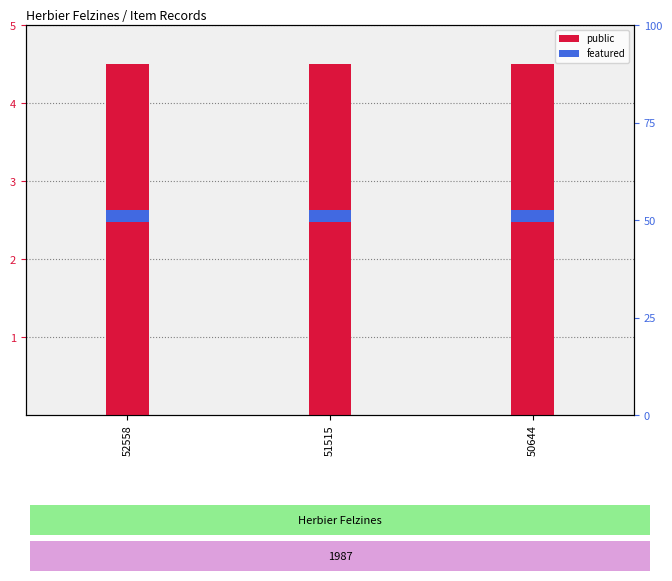

Is it true that public equals 2.4 at 51515?

False